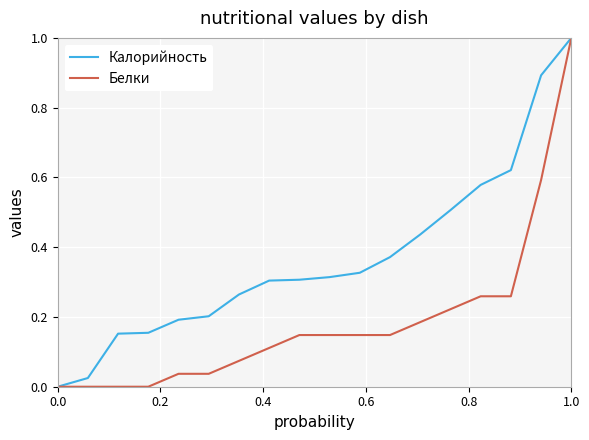

What is the highest value of the Калорийность series?

1.0